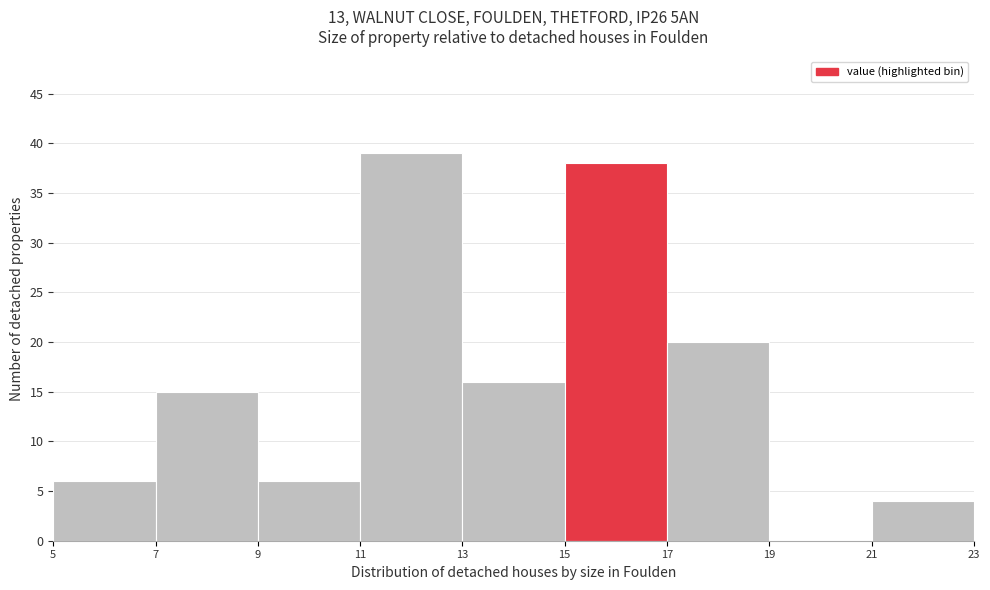

What is the height of the bar covering 15 to 17 on the x-axis? The values are not printed on the chart, so give them approximately, as read against the axis.

38